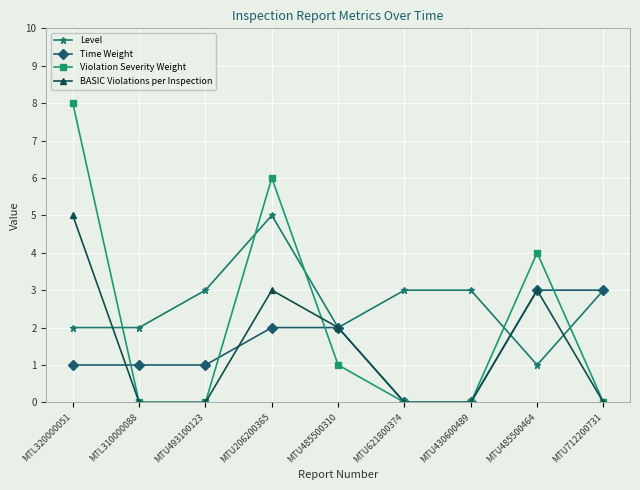

How many categories are shown in the chart?

9